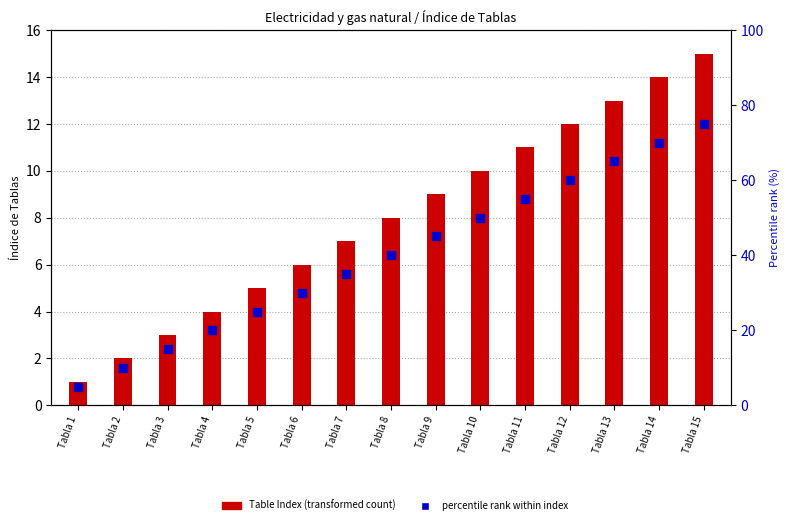

Is the value of Table Index at Tabla 5 greater than the value of percentile rank within index at Tabla 7?

No